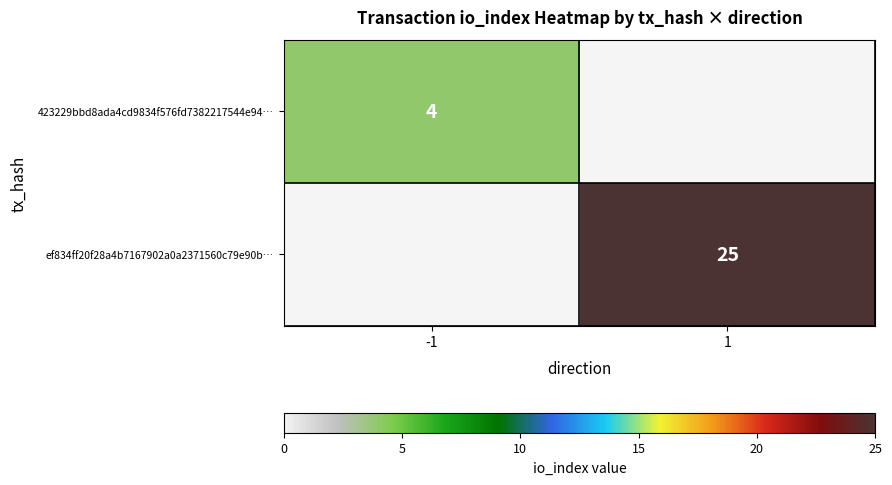

True or false: ef834ff20f28a4b7167902a0a2371560c79e90b… has a value of 25 at 1.

True